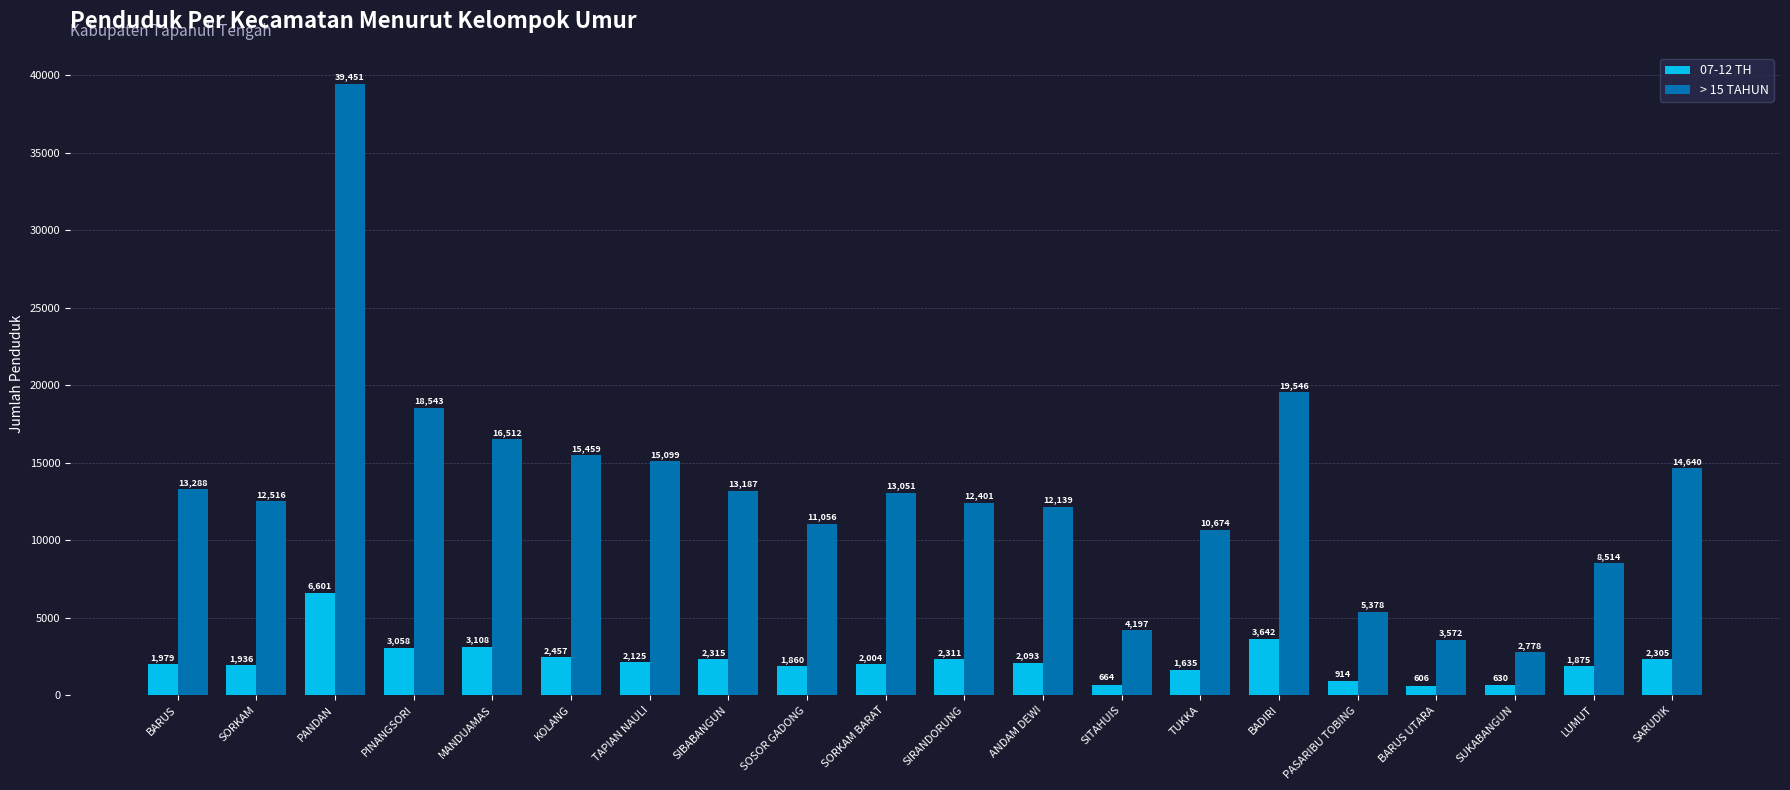

List the series in order of their peak value, highest first.

> 15 TAHUN, 07-12 TH